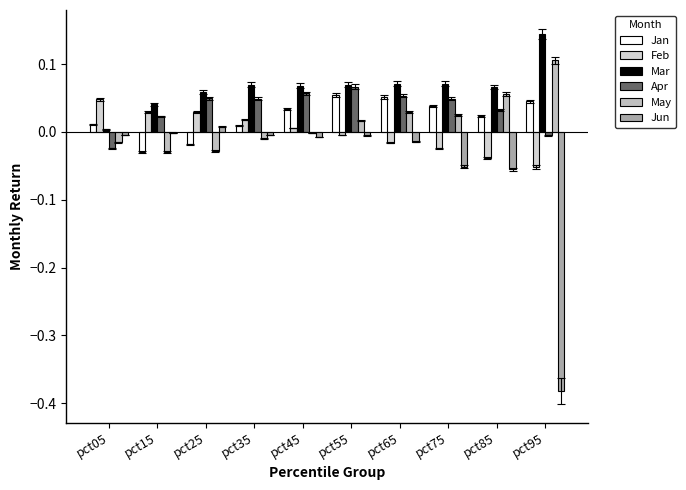

How many distinct data groups are displayed?

6